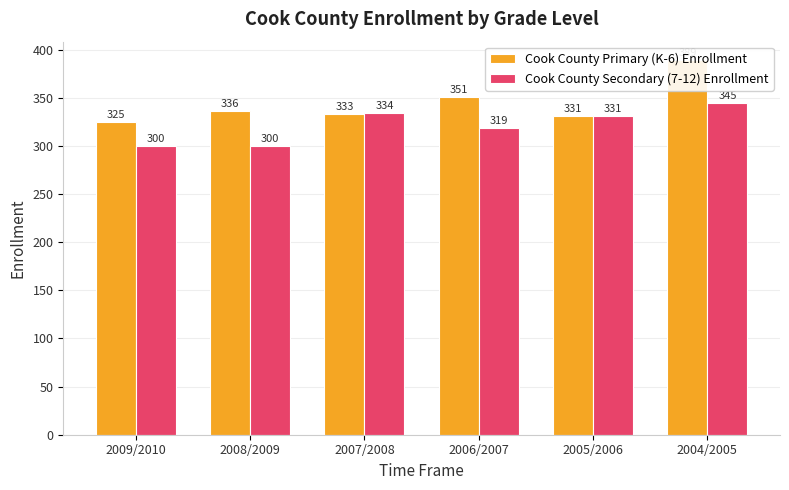

The Cook County Primary (K-6) Enrollment series shows 325 at 2009/2010. True or false?

True